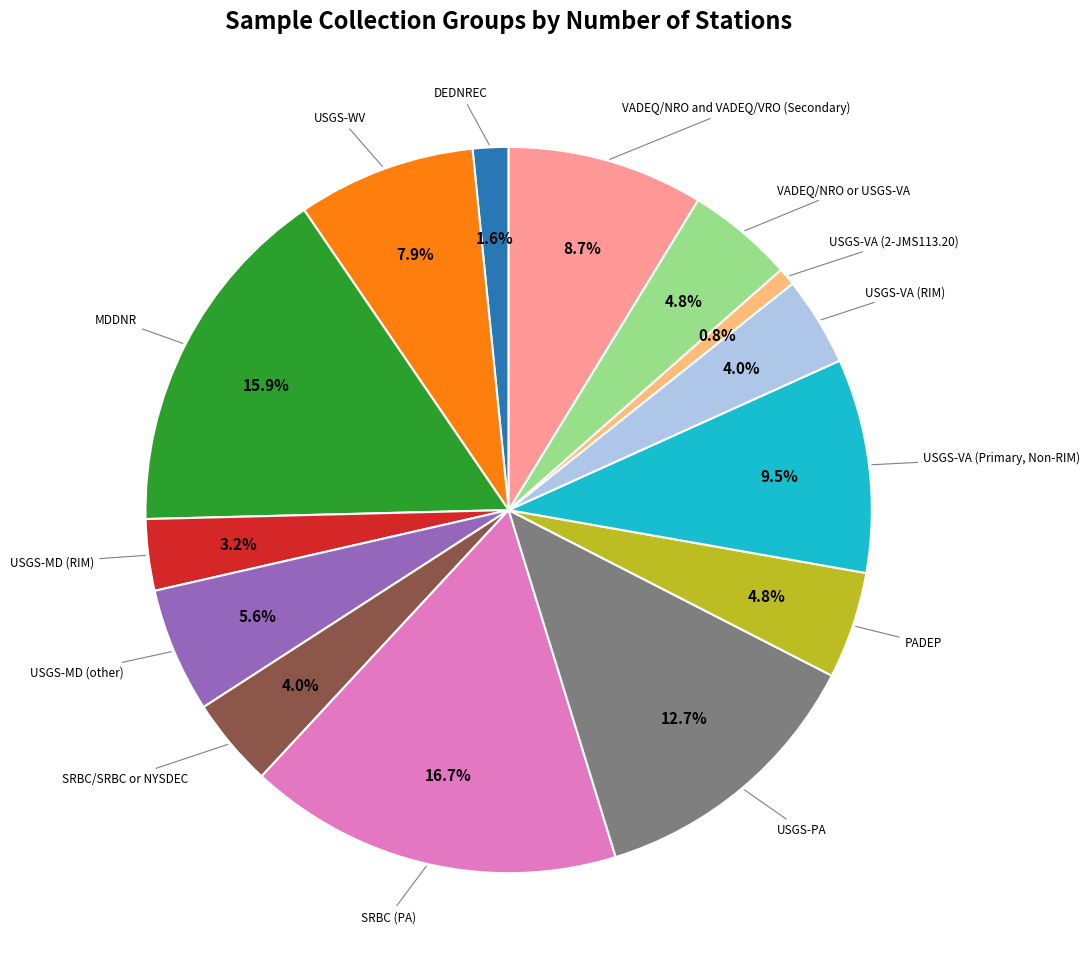

Is there a majority slice in this chart?

No